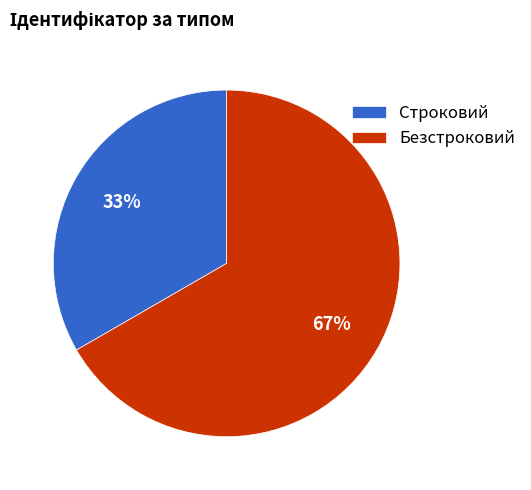

To the nearest percent, what percentage of the pie is Безстроковий?

67%